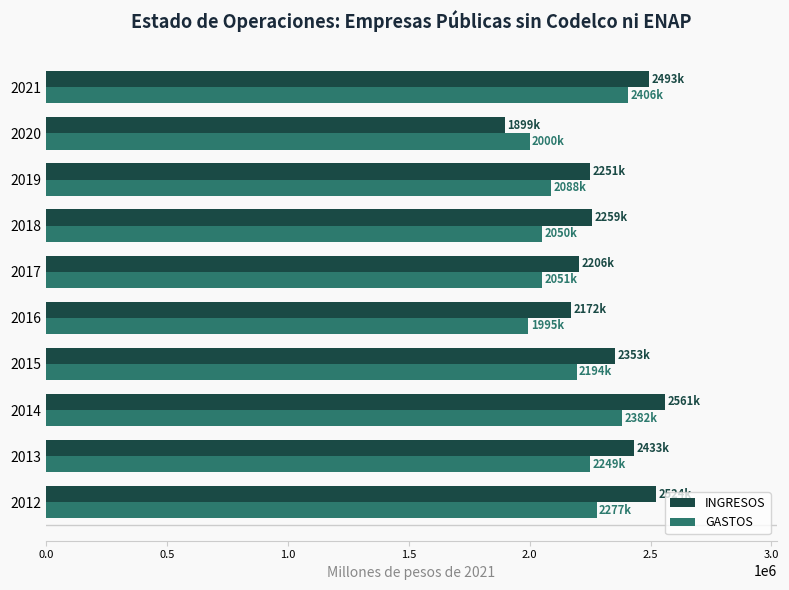

List the series in order of their peak value, lowest first.

GASTOS, INGRESOS